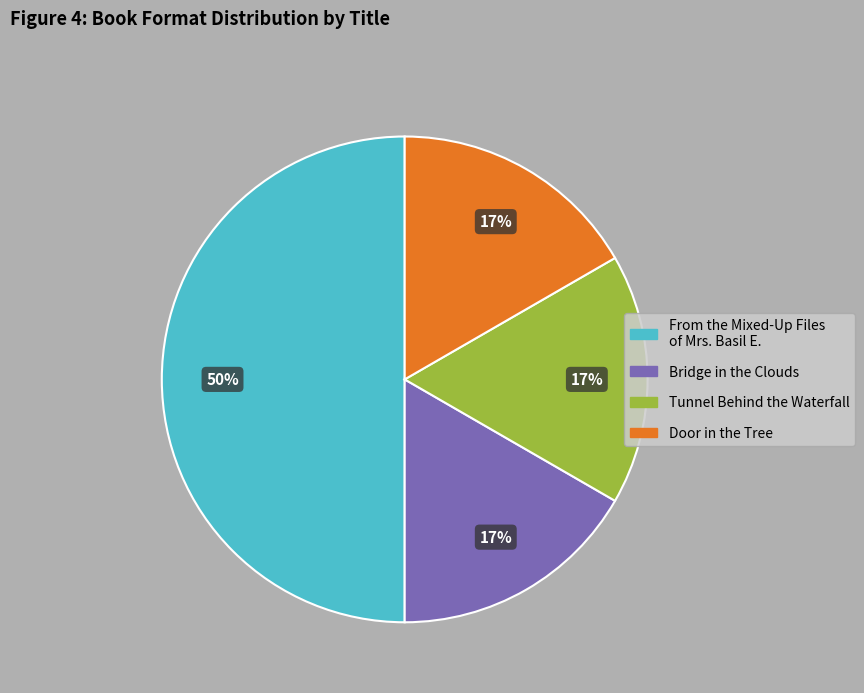

Does Door in the Tree represent more than half of the total?

No